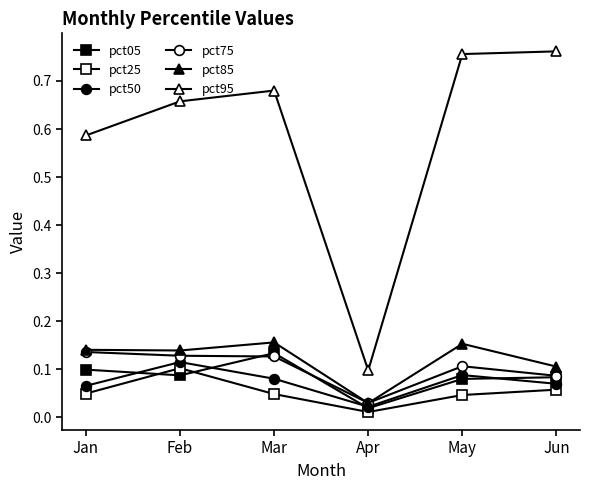

Reading left to right, transcribe all the data shown in this chart.

pct05: 0.1	0.1	0.1	0.0	0.1	0.1
pct25: 0.0	0.1	0.0	0.0	0.0	0.1
pct50: 0.1	0.1	0.1	0.0	0.1	0.1
pct75: 0.1	0.1	0.1	0.0	0.1	0.1
pct85: 0.1	0.1	0.2	0.0	0.2	0.1
pct95: 0.6	0.7	0.7	0.1	0.8	0.8